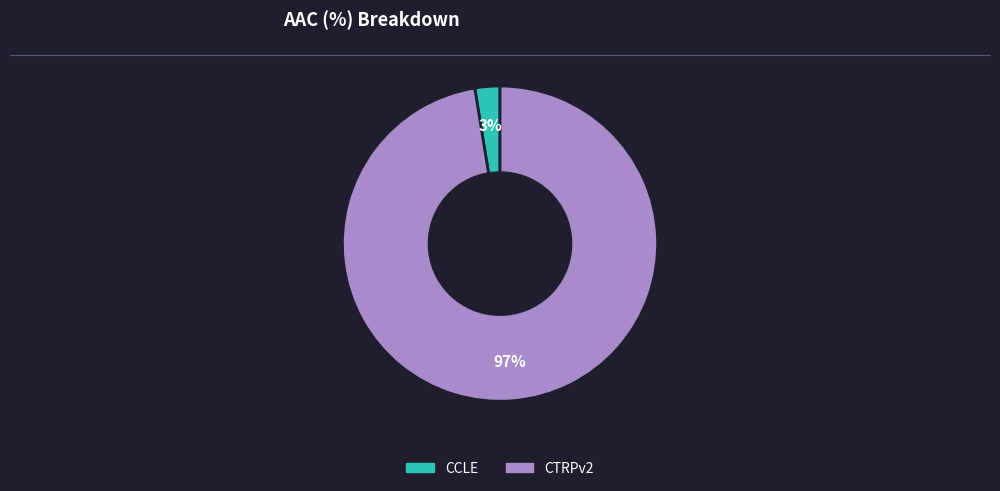

How many slices are in this pie chart?

2